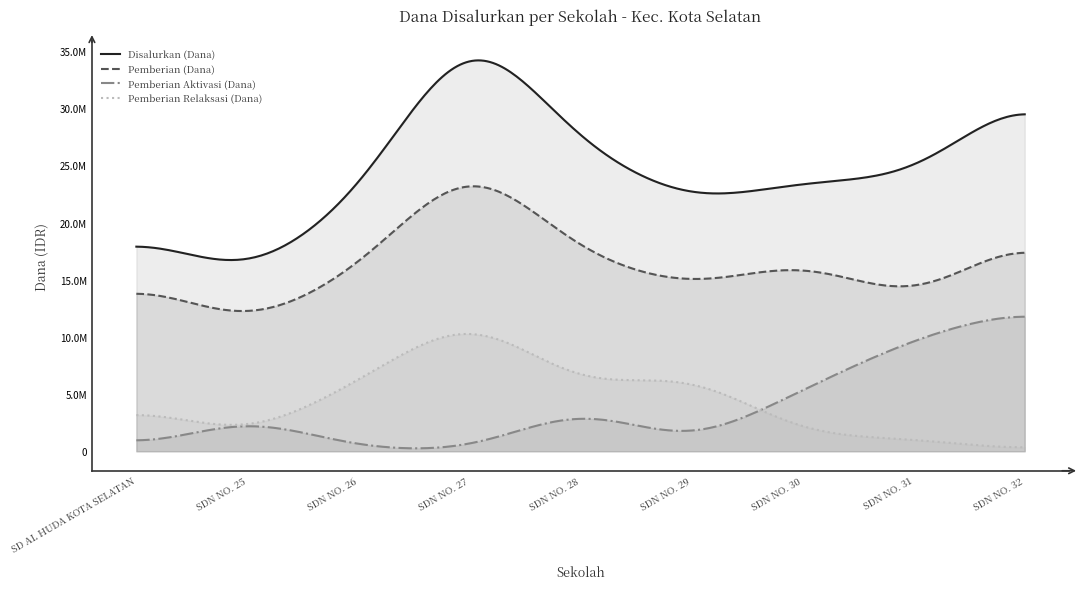

What is the label of the 8th point from the left?

SDN NO. 31